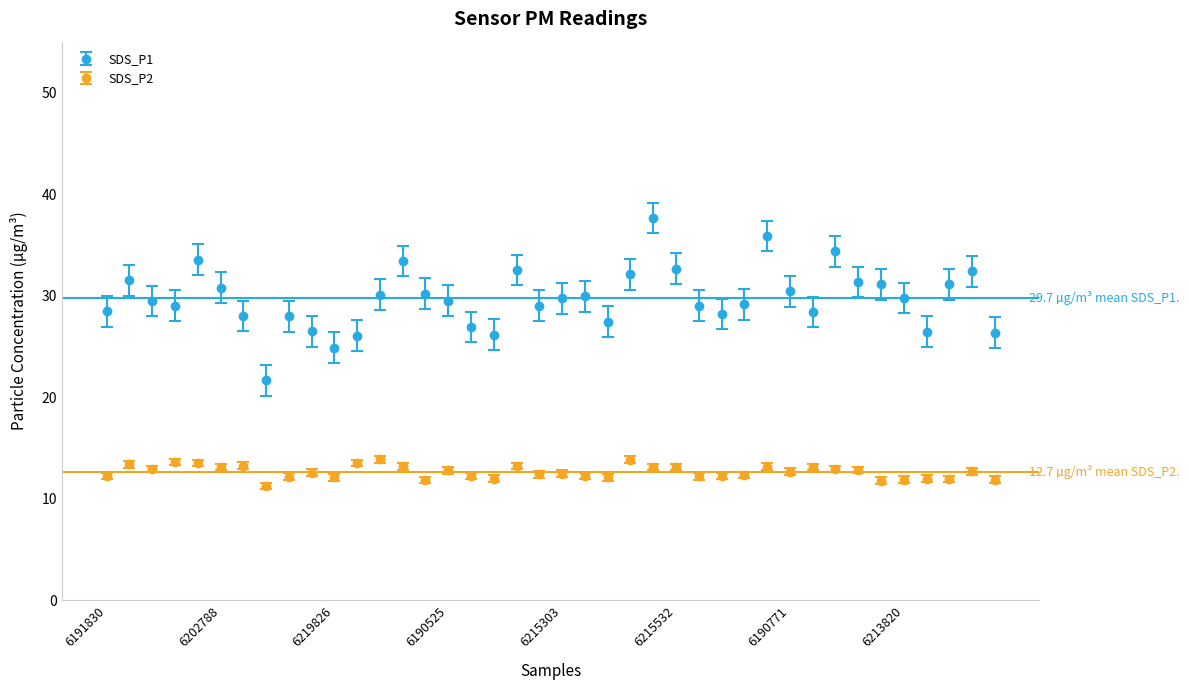

Which series has the largest total across all categories?

SDS_P1